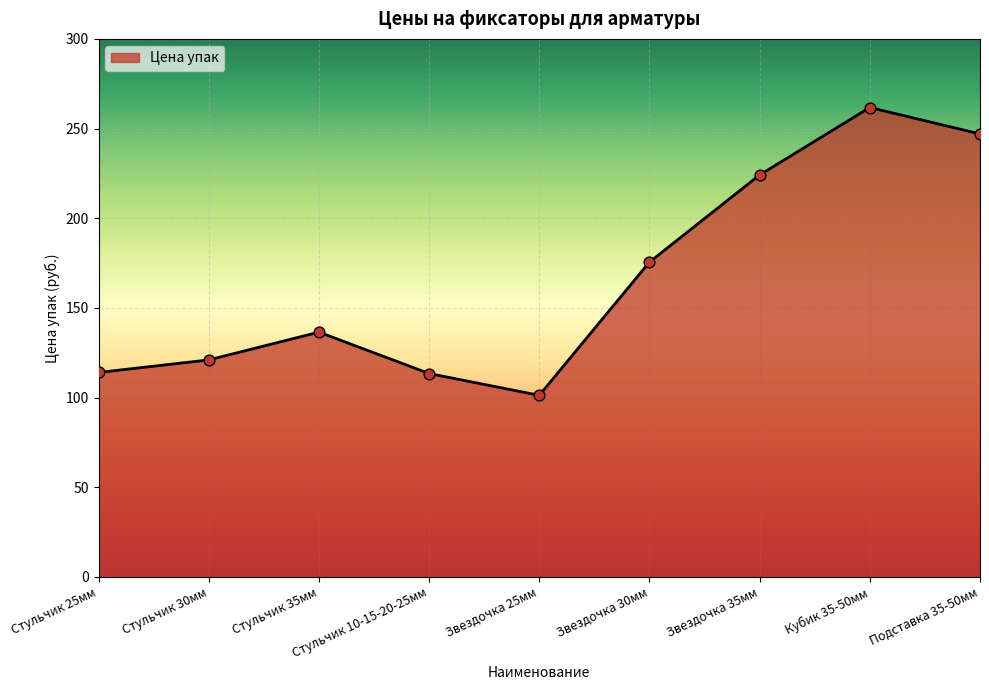

Between Стульчик 30мм and Стульчик 10-15-20-25мм, which is larger?

Стульчик 30мм